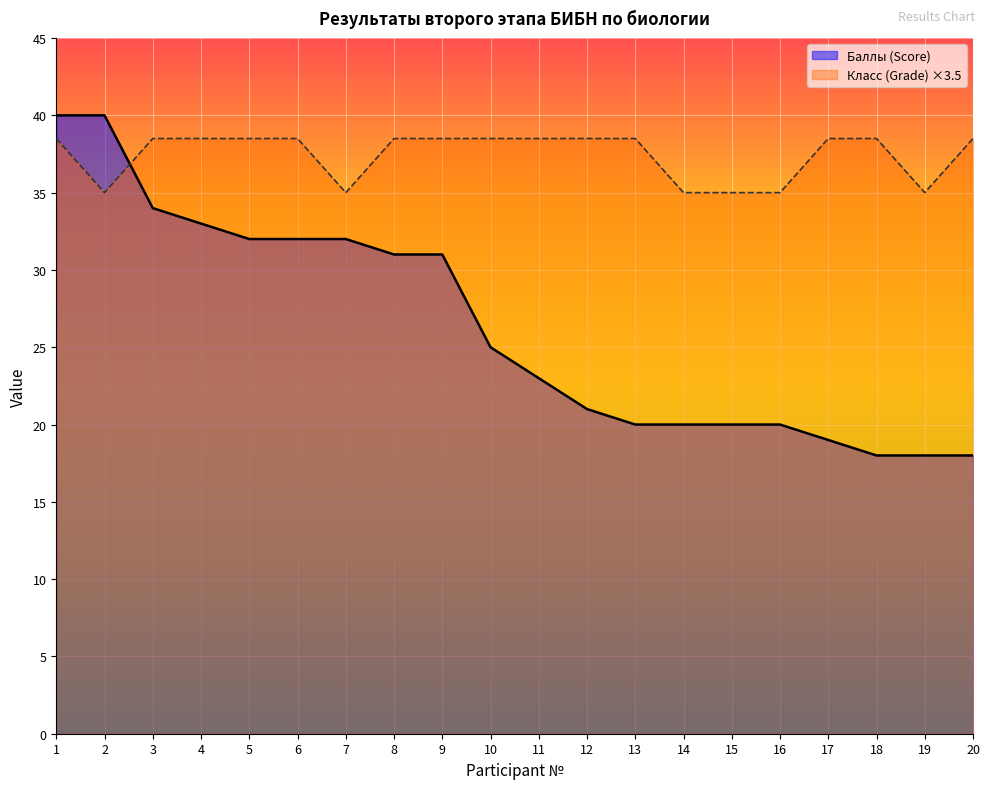

How many series are shown in this chart?

2